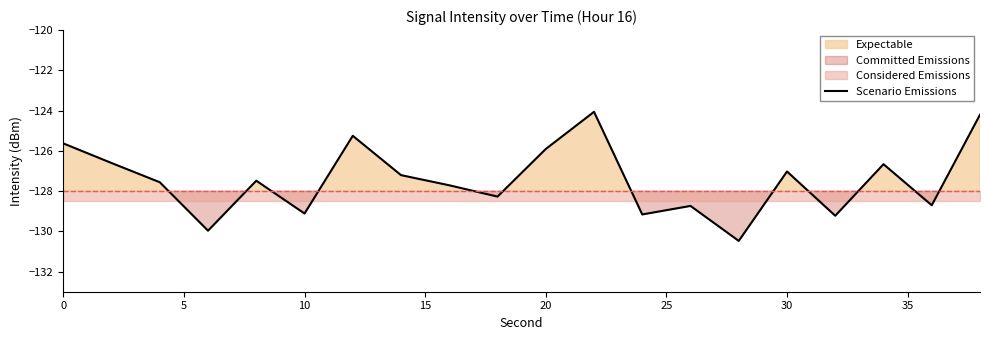

What is the smallest value displayed?

-130.5